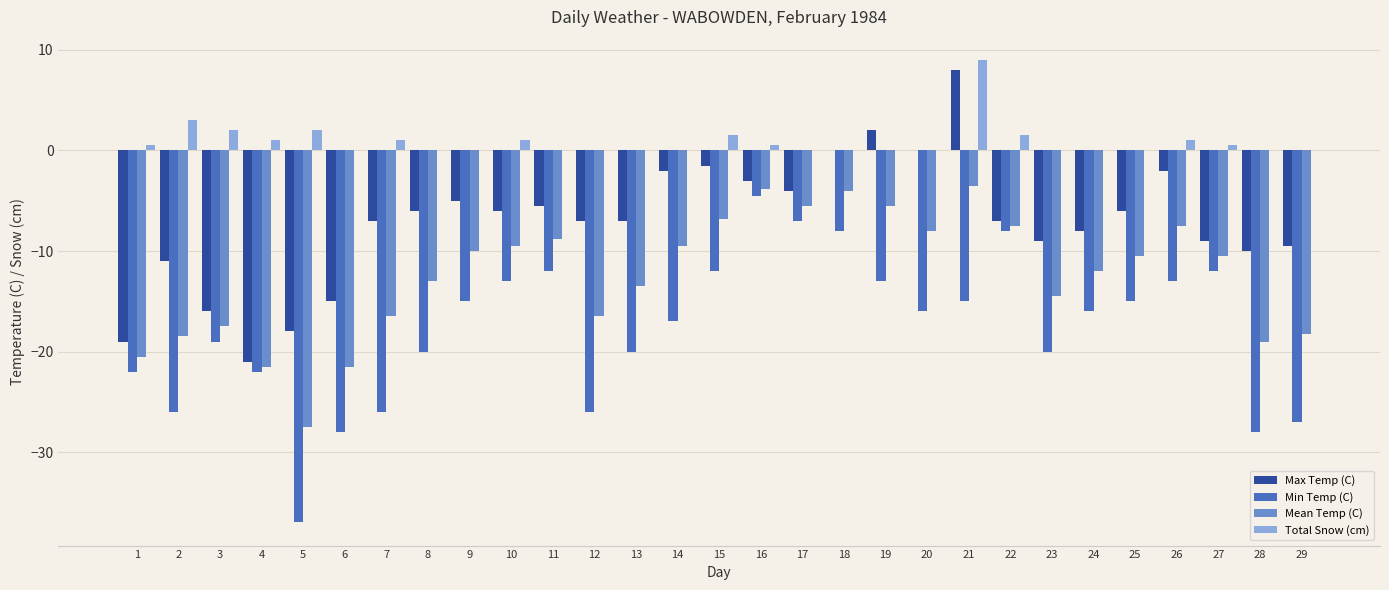

Which series has the largest total across all categories?

Total Snow (cm)